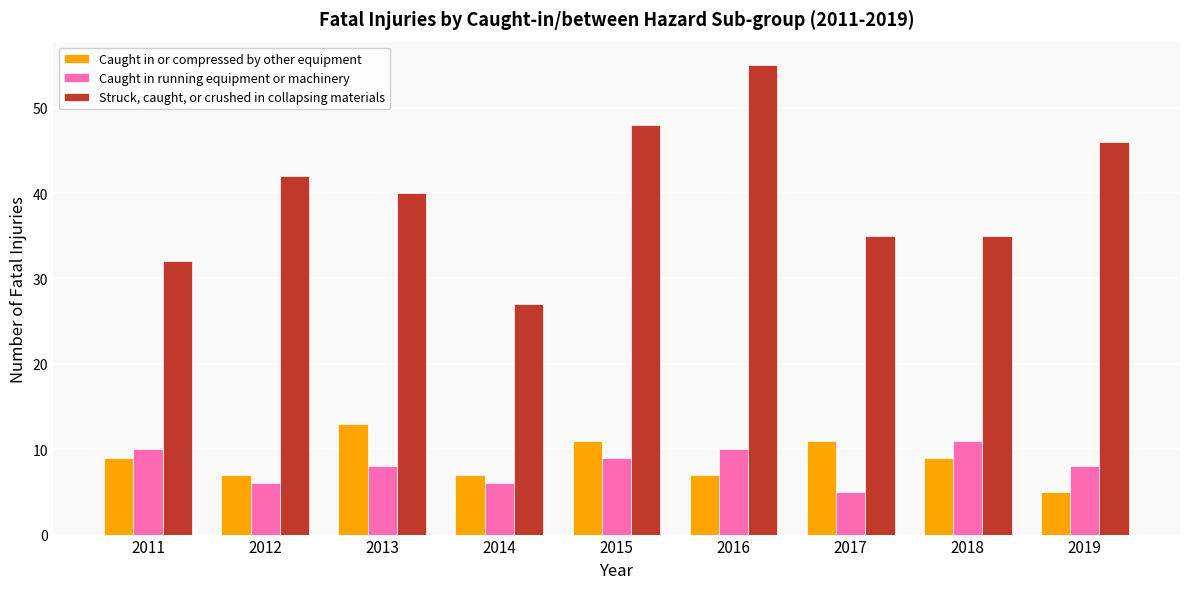

The value of Caught in running equipment or machinery at 2016 is 6. True or false?

False